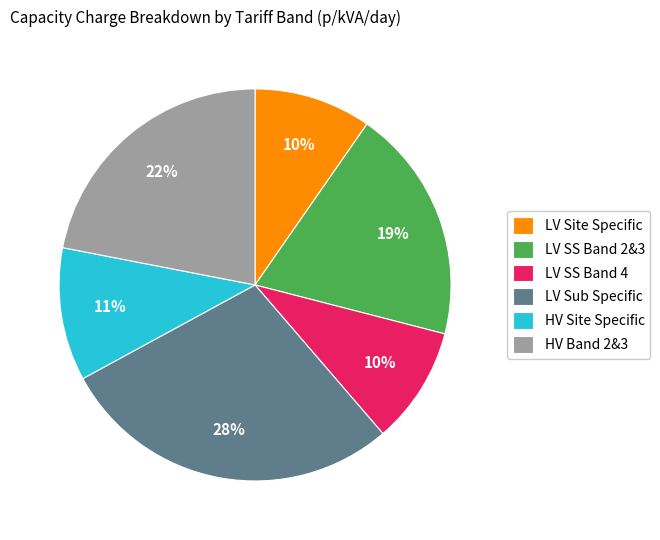

Is there a majority slice in this chart?

No